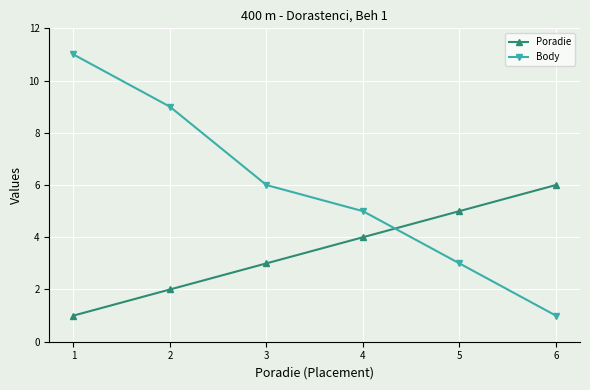

Reading left to right, what are all the values shown in this chart?

Poradie: 1=1	2=2	3=3	4=4	5=5	6=6
Body: 1=11	2=9	3=6	4=5	5=3	6=1